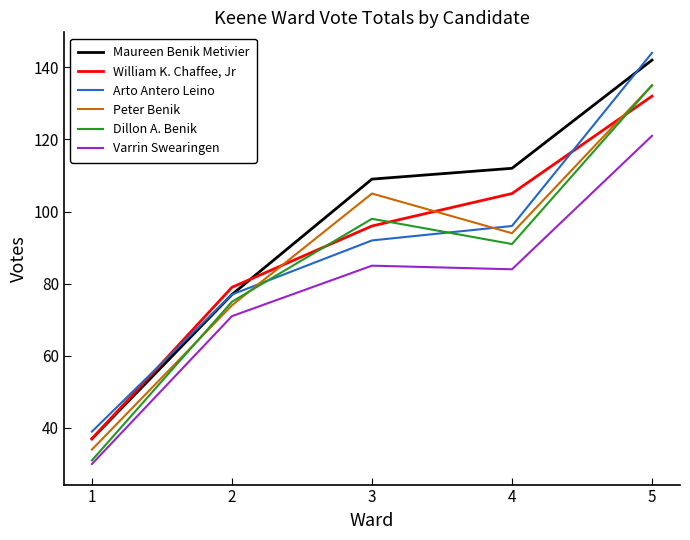

What are all the series names shown in the legend?

Maureen Benik Metivier, William K. Chaffee, Jr, Arto Antero Leino, Peter Benik, Dillon A. Benik, Varrin Swearingen